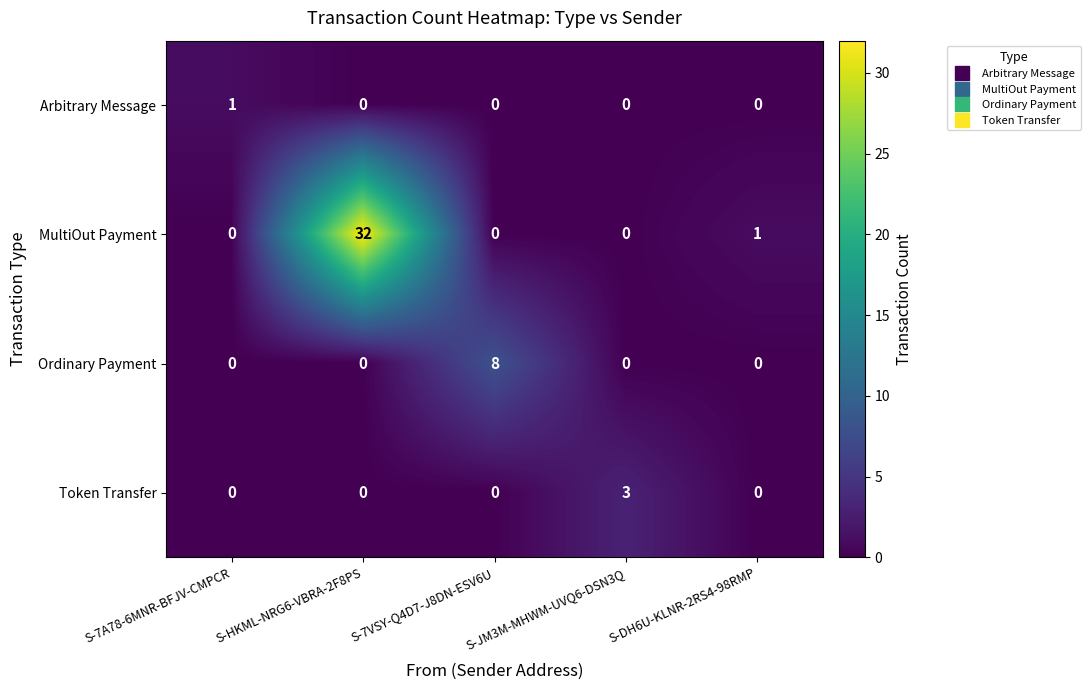

Which series has the widest spread of values?

MultiOut Payment